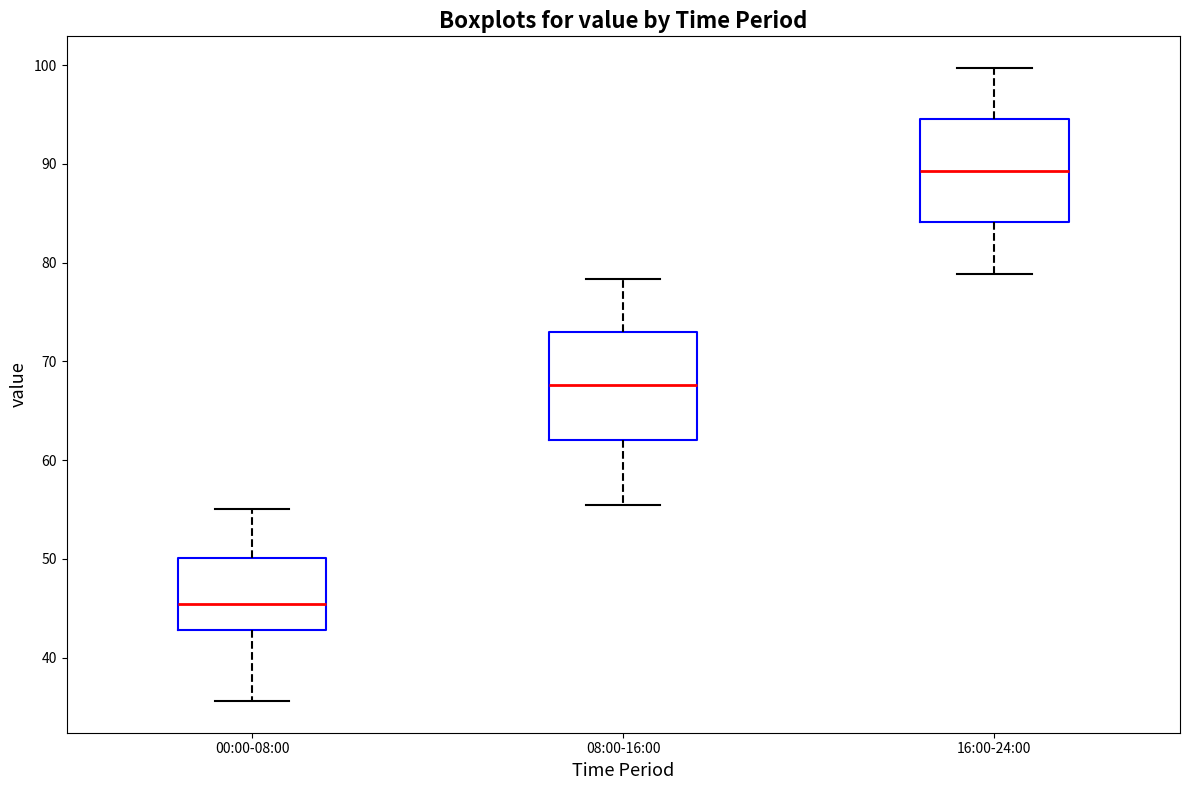

Which box's median line is the highest?

16:00-24:00